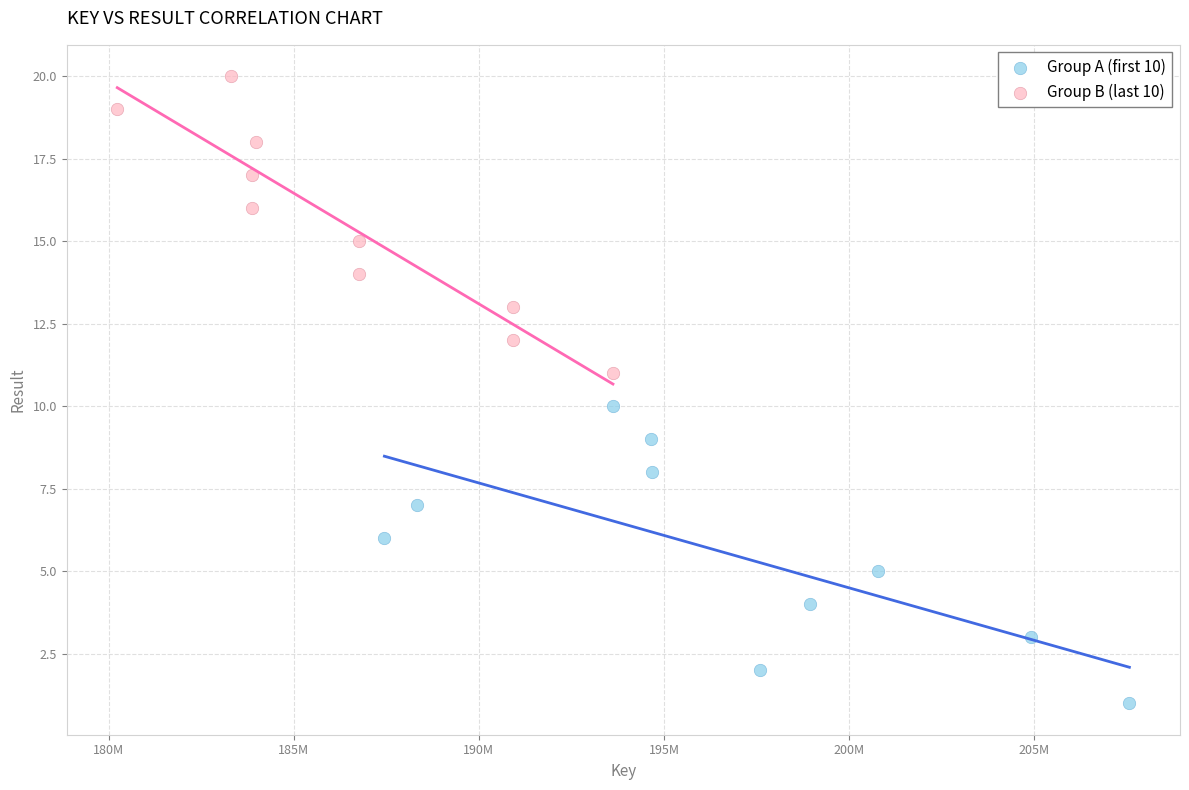

What are all the series names shown in the legend?

Group A (first 10), Group B (last 10)